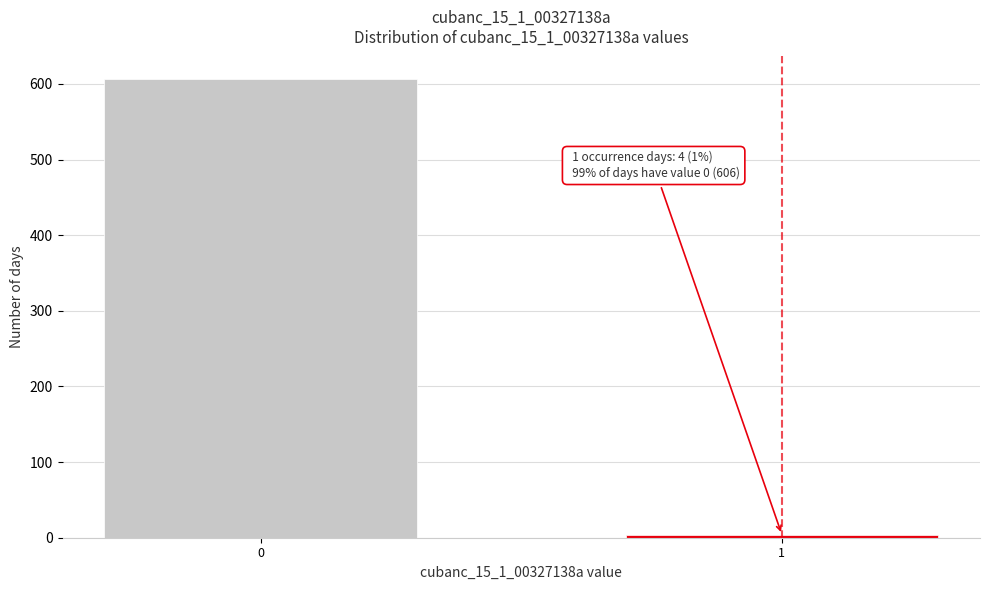

Reading left to right, list all the values displayed in this chart.

0=606	1=4